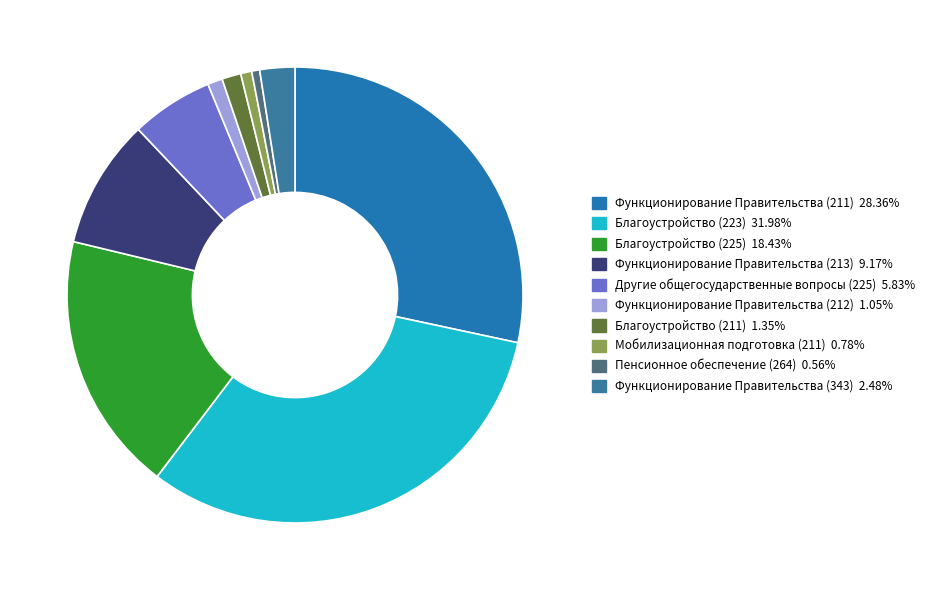

What percentage is the Функционирование Правительства (343) slice, to the nearest percent?

2%